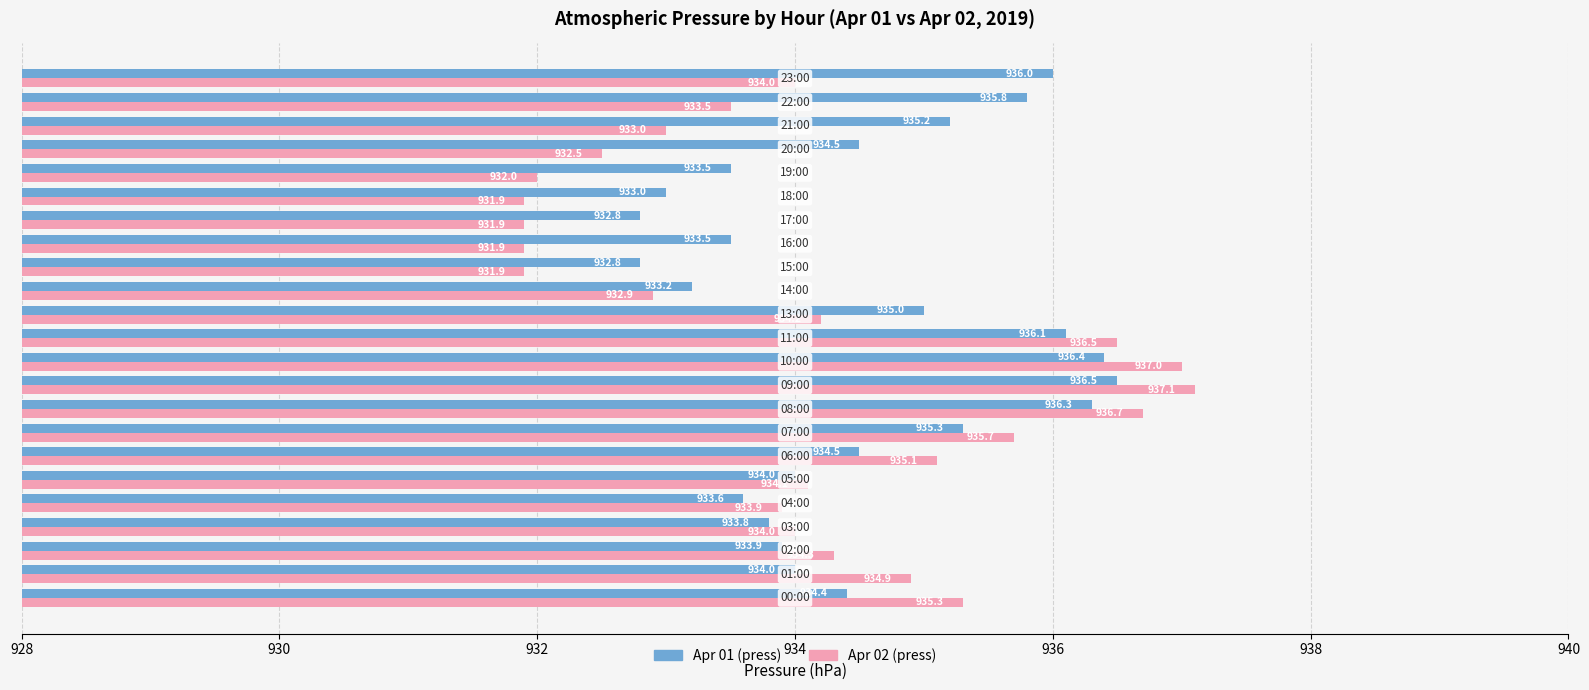

What is the highest value of the Apr 01 (press) series?

936.5